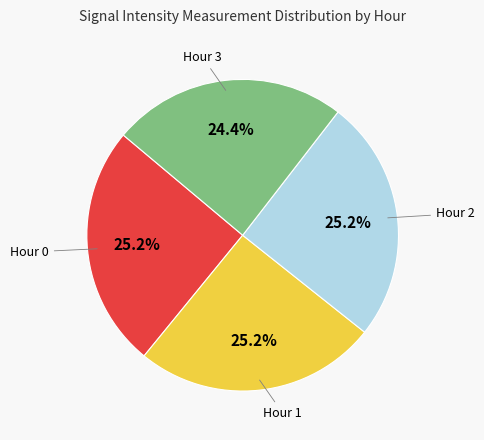

Is there any slice that represents more than half of the pie?

No